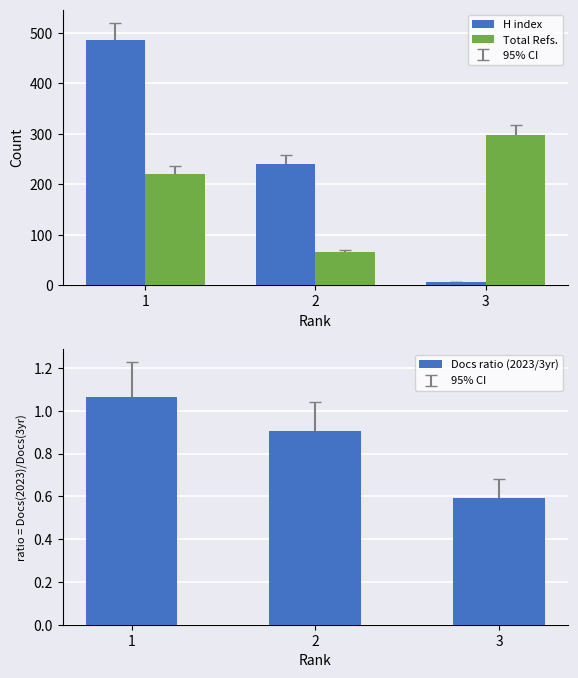

List the series in order of their peak value, lowest first.

Docs ratio (2023/3yr), Total Refs., H index